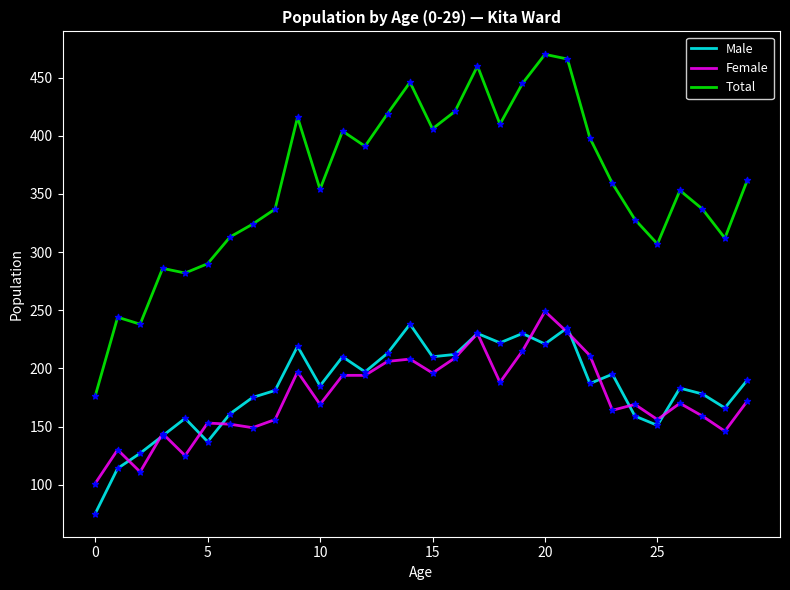

True or false: Female and Total intersect in this chart.

False